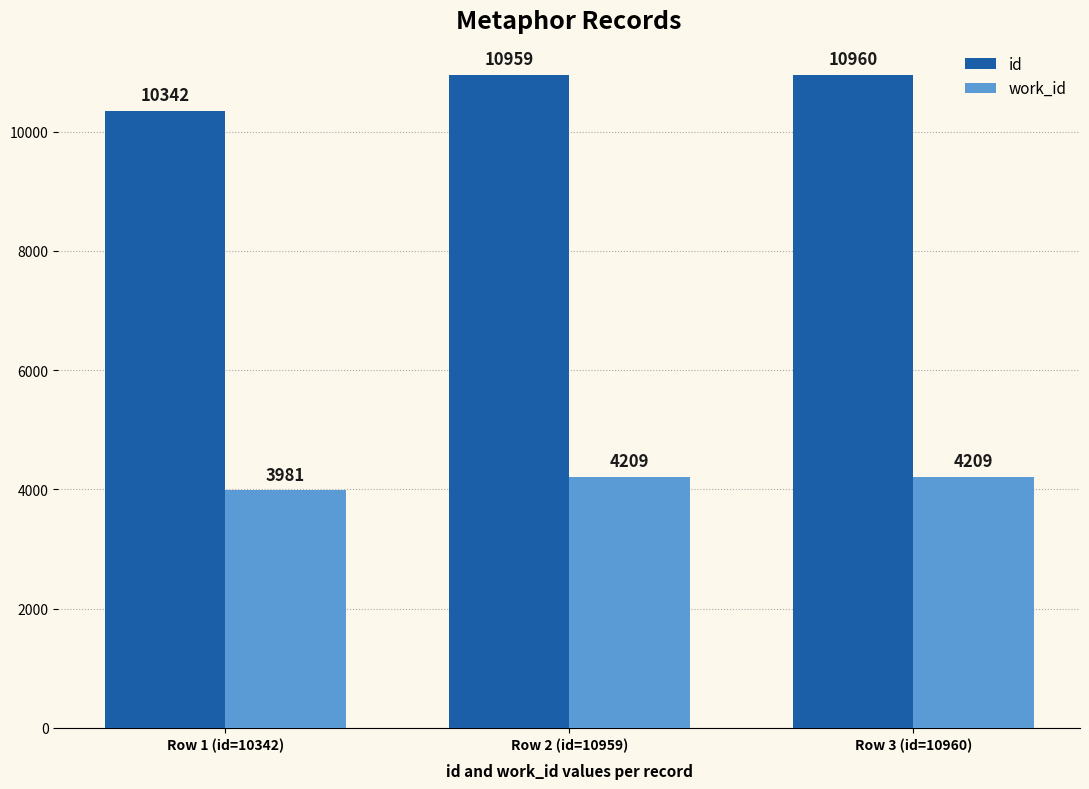

Reading right to left, list all the values displayed in this chart.

id: Row 3 (id=10960)=10960	Row 2 (id=10959)=10959	Row 1 (id=10342)=10342
work_id: Row 3 (id=10960)=4209	Row 2 (id=10959)=4209	Row 1 (id=10342)=3981